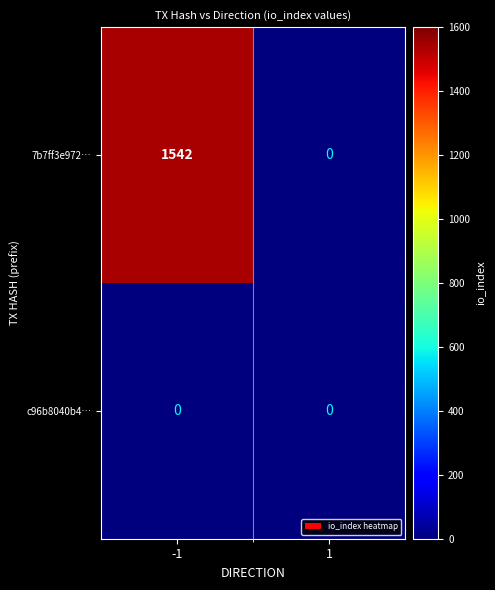

Reading right to left, transcribe all the data shown in this chart.

7b7ff3e972…: 1=0	-1=1542
c96b8040b4…: 1=0	-1=0